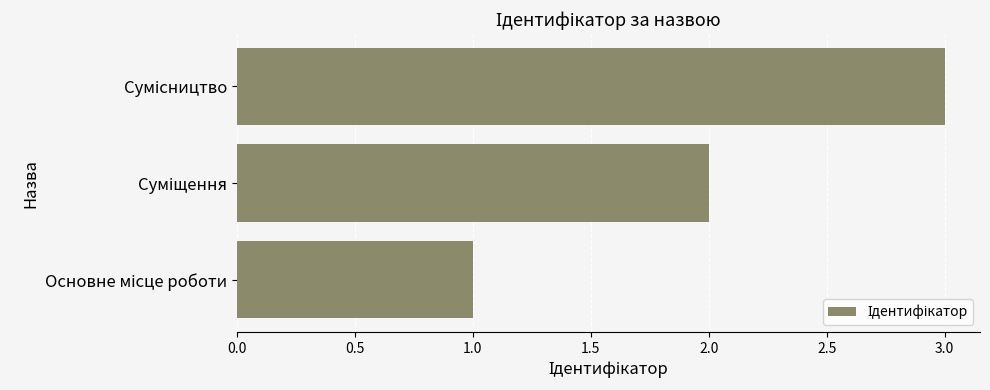

What is the sum of all values?

6